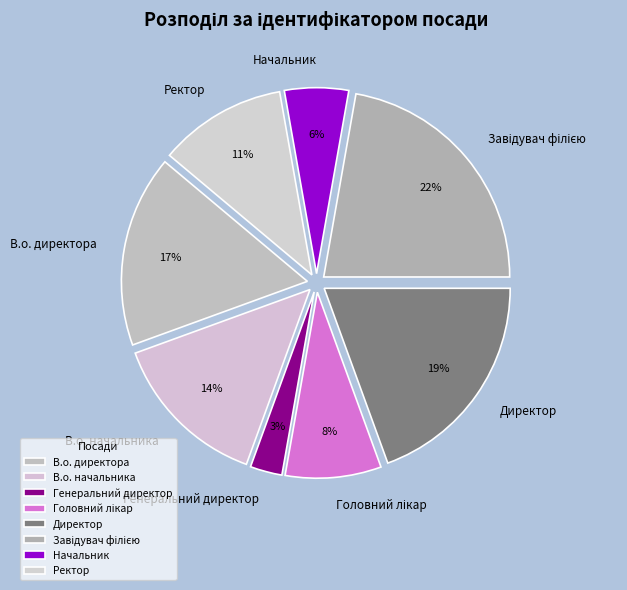

To the nearest percent, what is the combined percentage of В.о. начальника and Ректор?

25%